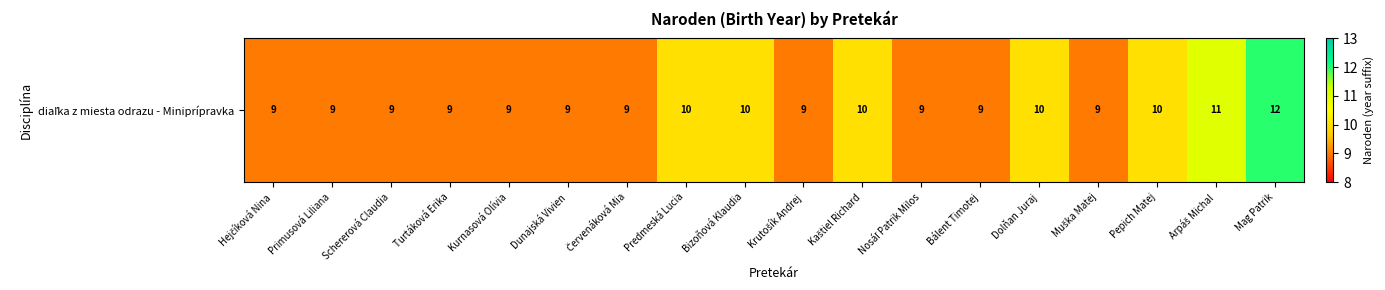

What is the difference between the second highest and second lowest values?

2